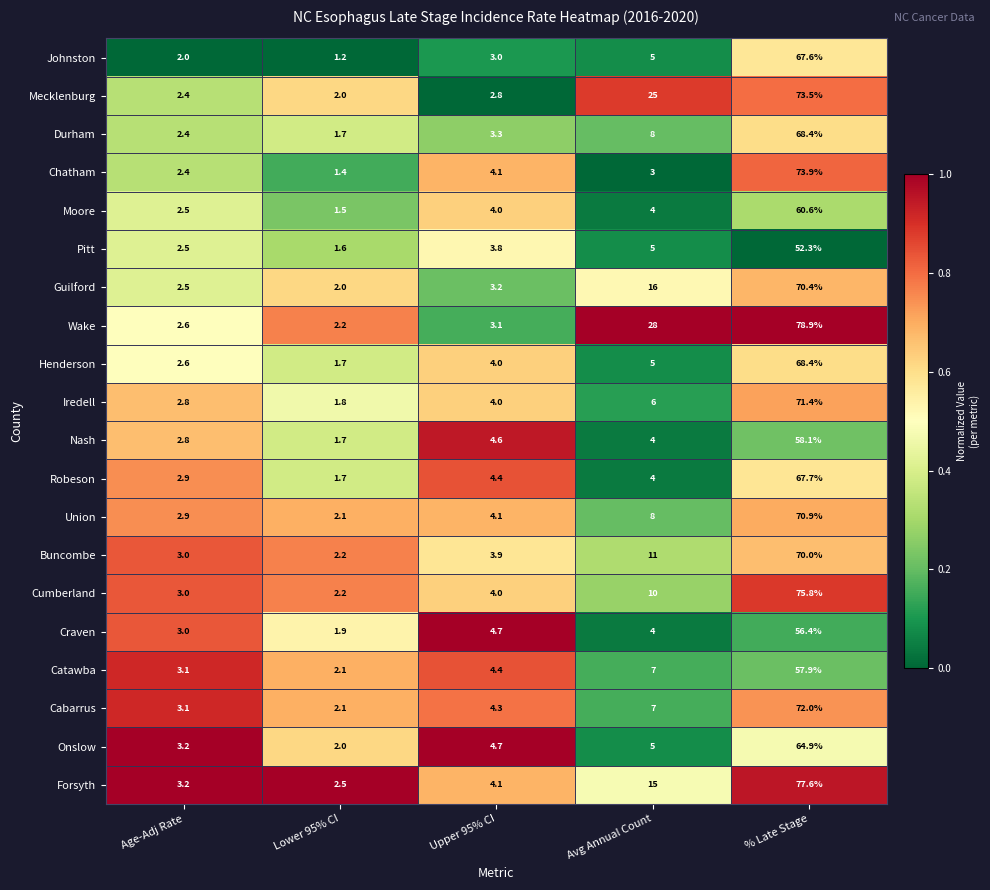

Between Lower 95% CI and Upper 95% CI, which series saw the biggest shift?

Nash